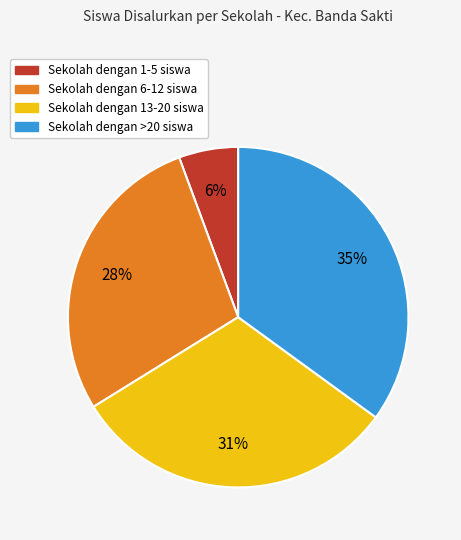

To the nearest percent, what is the average slice percentage?

25%